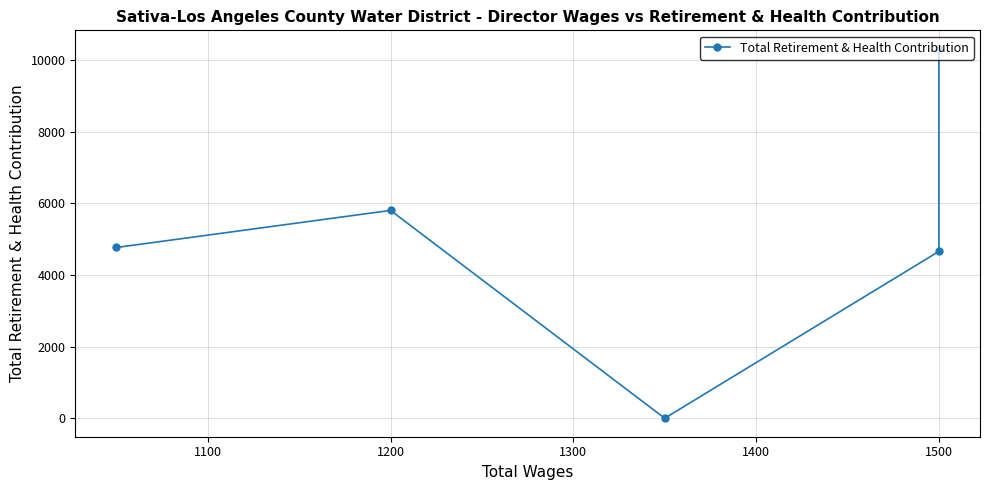

True or false: the data shows 2237 at 1500.

False